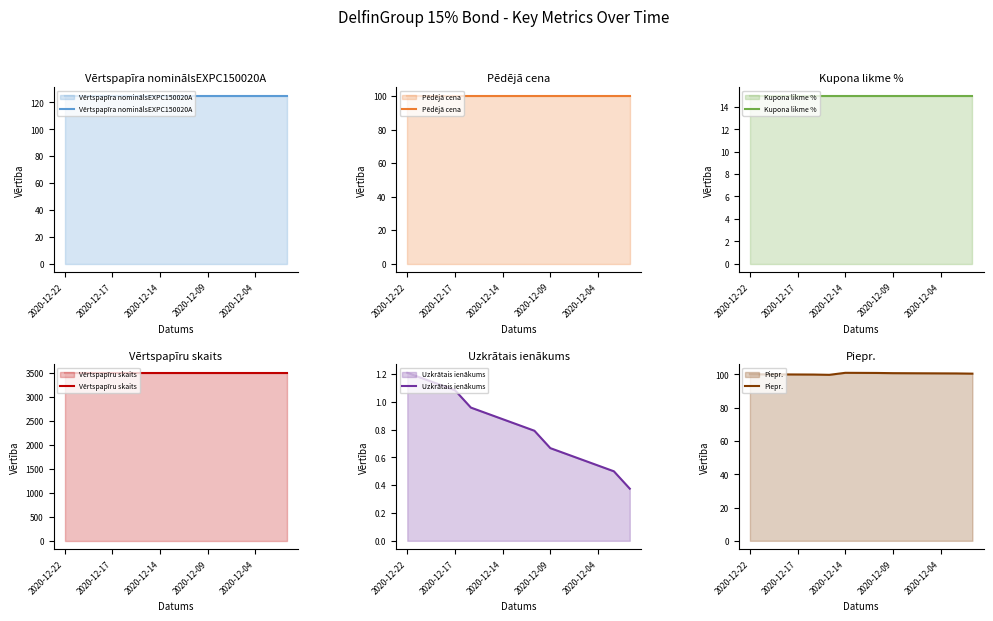

Which series has the largest total across all categories?

Vērtspapīru skaits